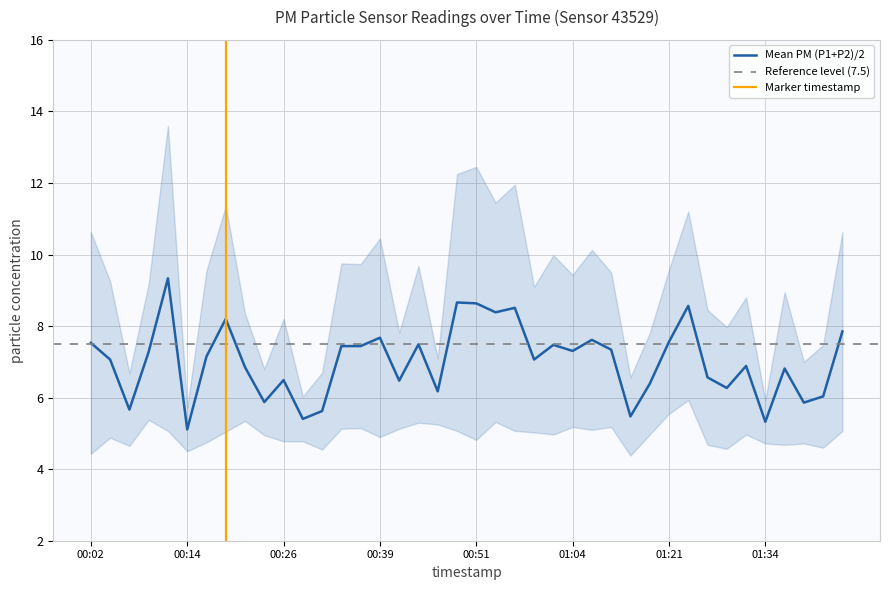

Does the chart display data point markers on the line(s)?

No